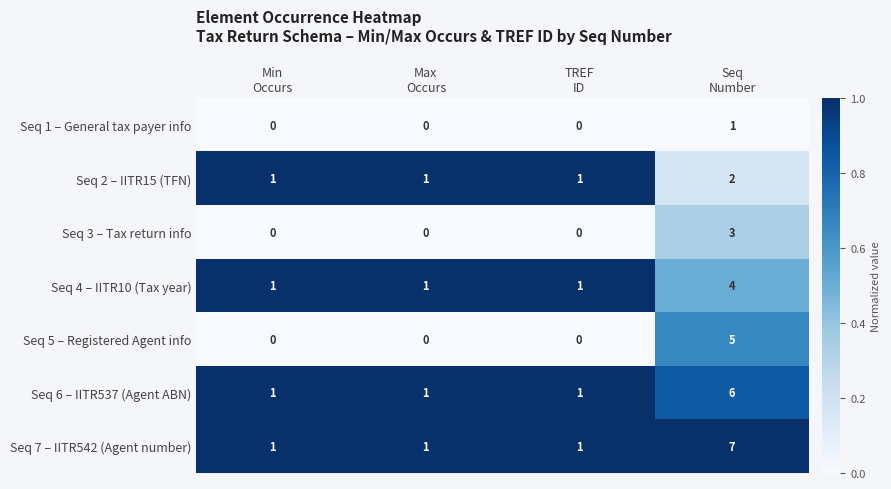

How many Seq 7 – IITR542 (Agent number) values are between 1 and 7?

4